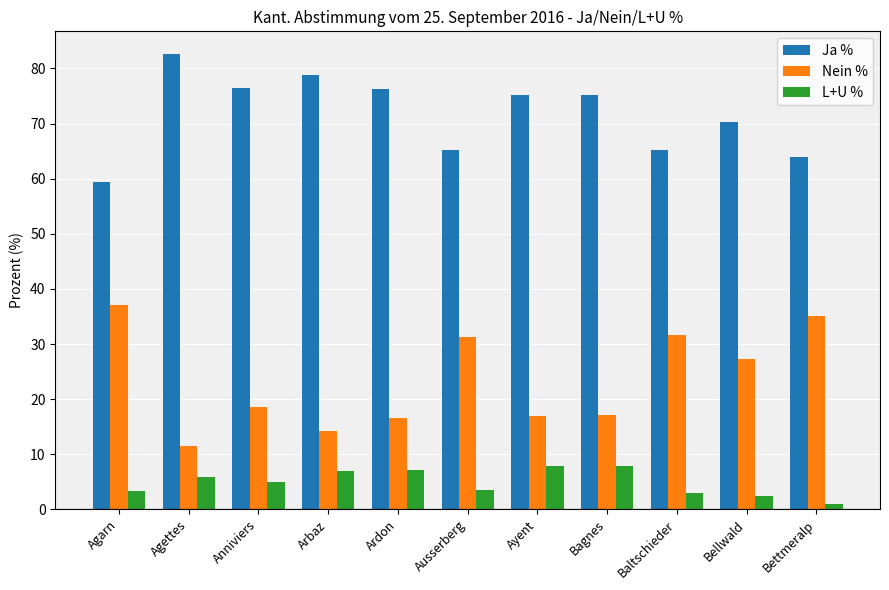

What is the greatest value displayed?

82.6